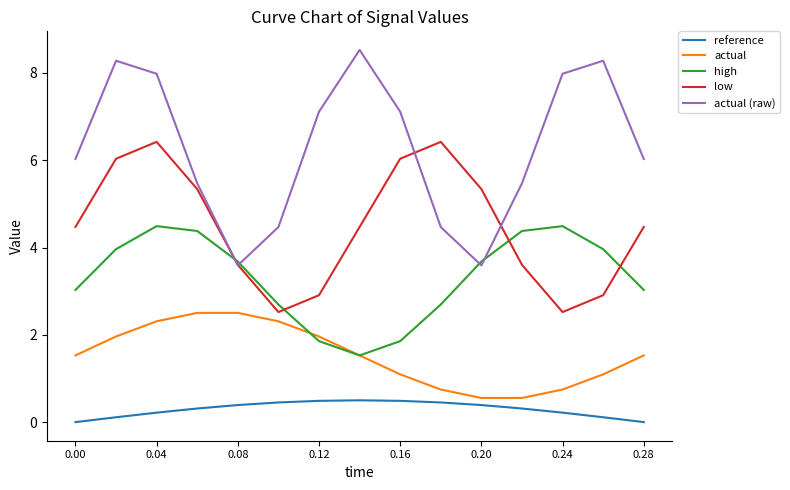

Which series has the largest range (max minus min)?

actual (raw)